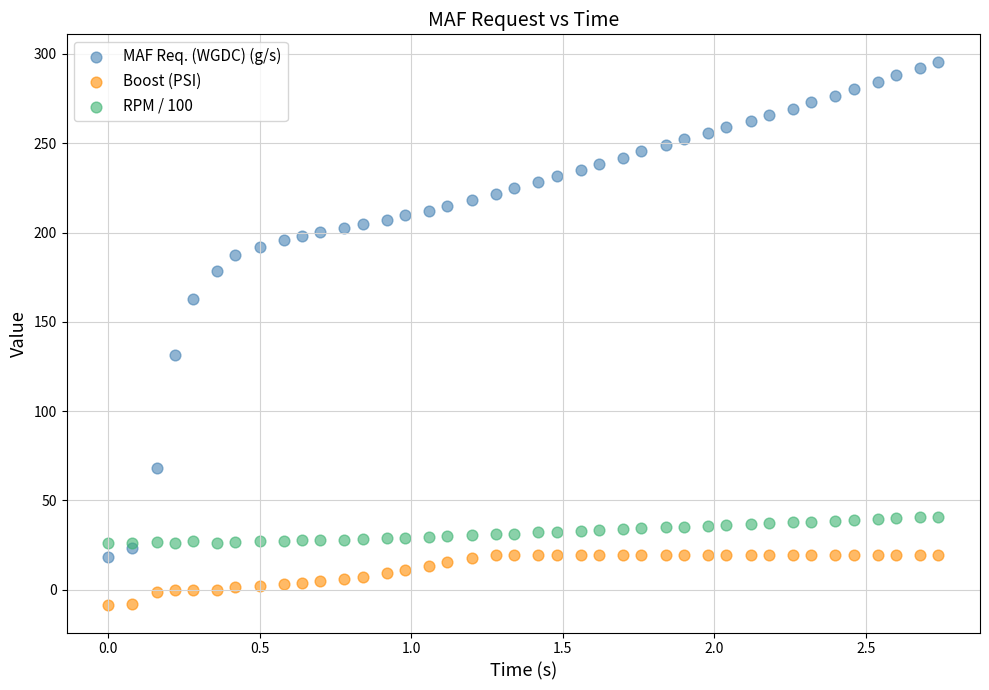

Which series has the widest spread of Y values?

MAF Req. (WGDC) (g/s)